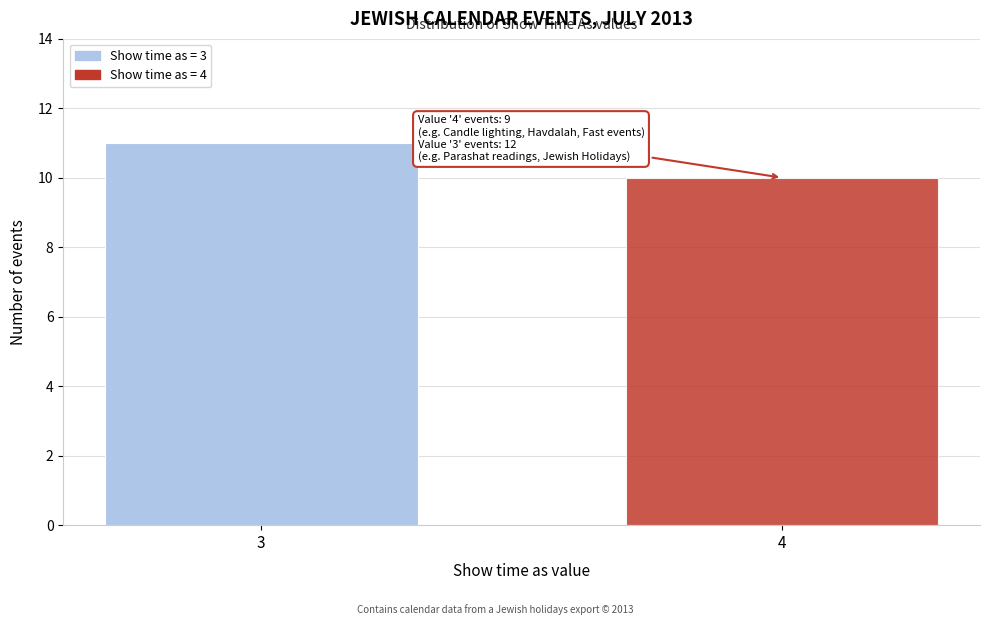

Reading left to right, extract all data points from this chart.

11	10